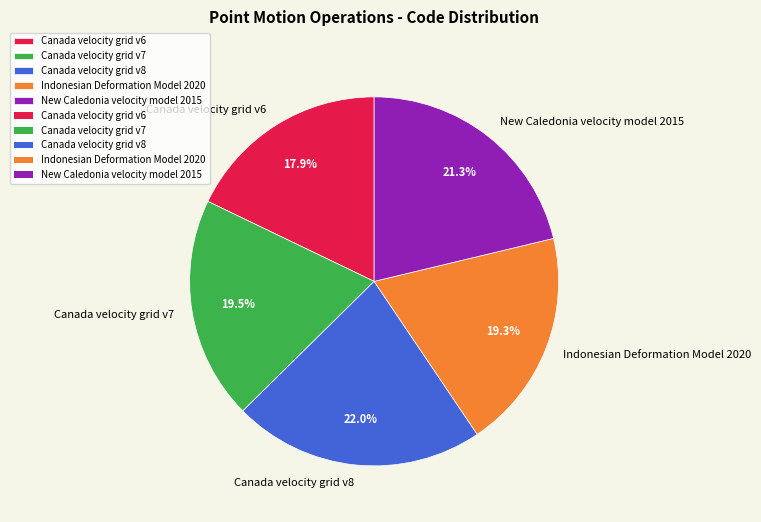

What is the smallest slice in the pie chart?

Canada velocity grid v6